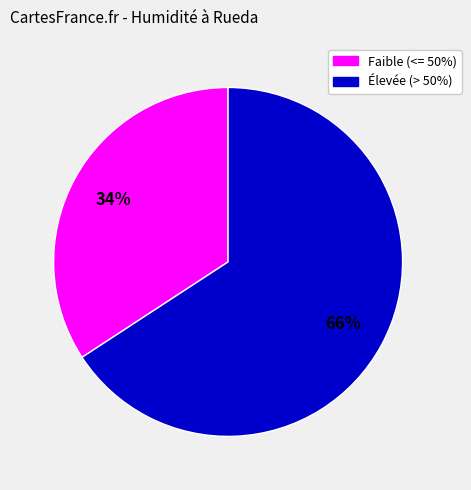

To the nearest percent, what is the difference between the largest and smallest slice percentages?

32%